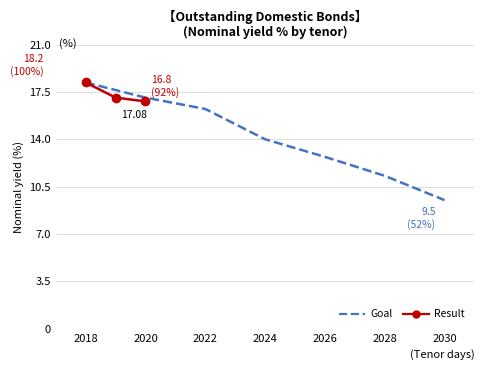

True or false: Goal and Result intersect in this chart.

False